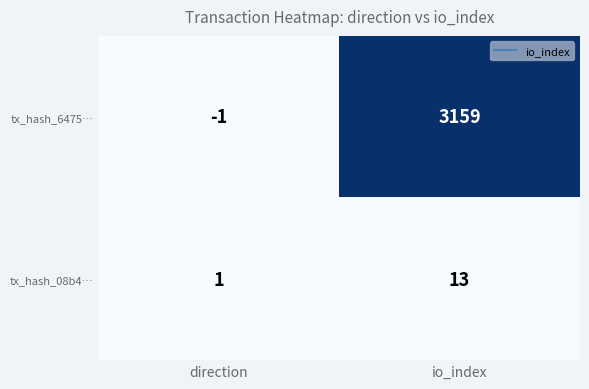

How many data points does each series have?

2